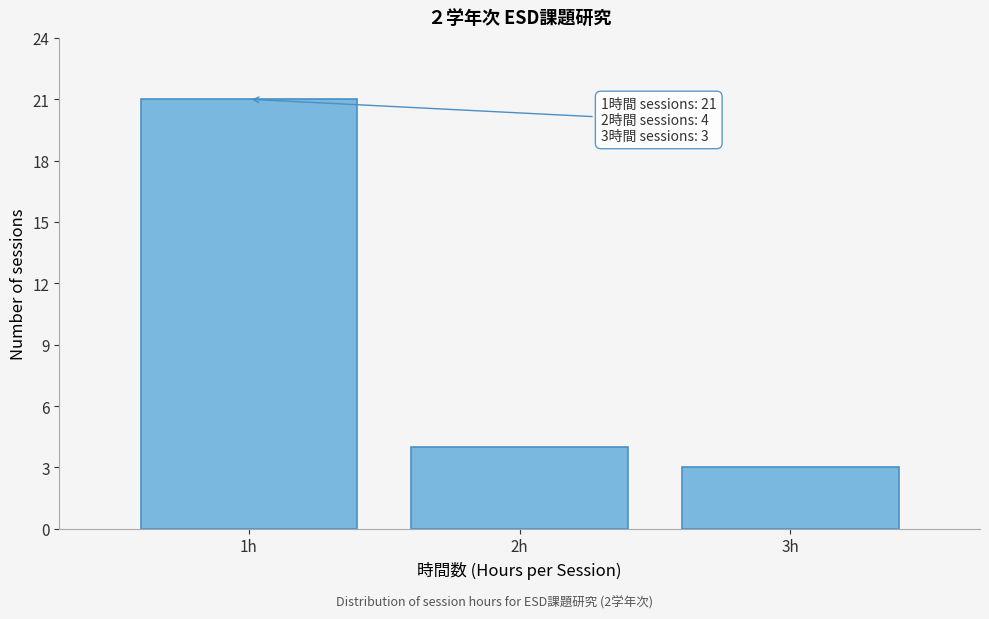

Which range on the x-axis has the tallest bar?

0.5 to 1.5